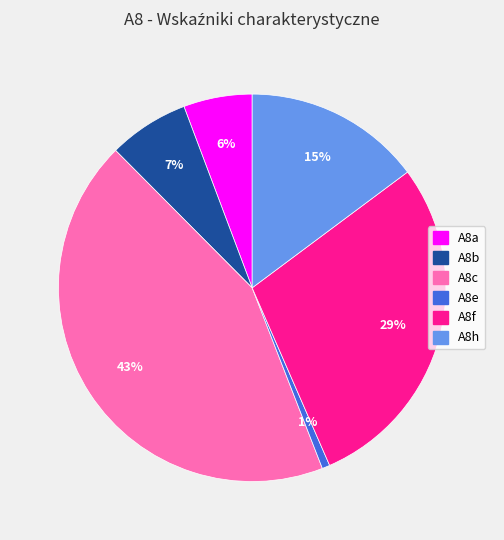

To the nearest percent, what is the average slice percentage?

17%